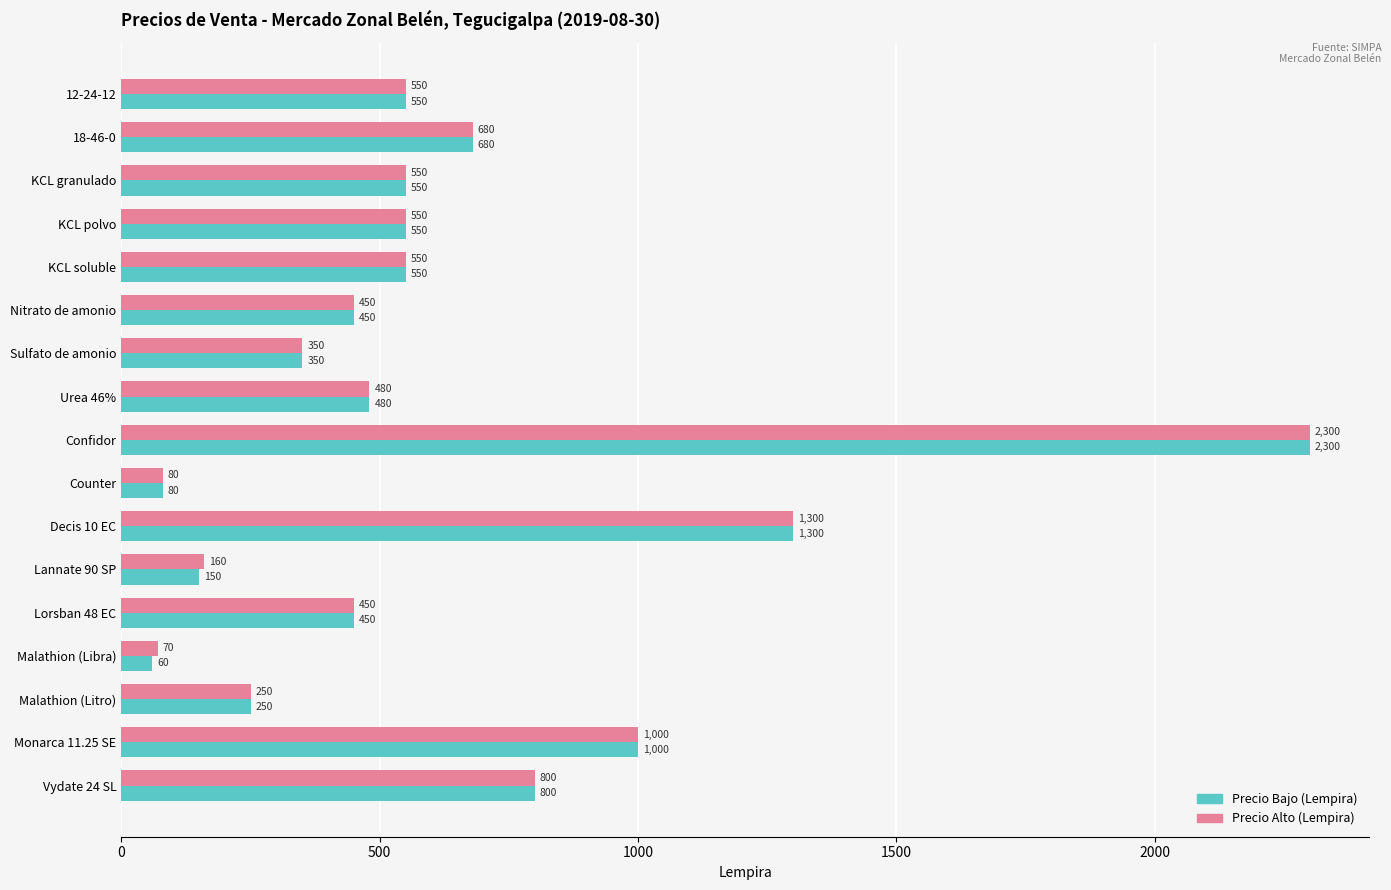

Which label corresponds to the smallest value in the chart?

Malathion (Libra)